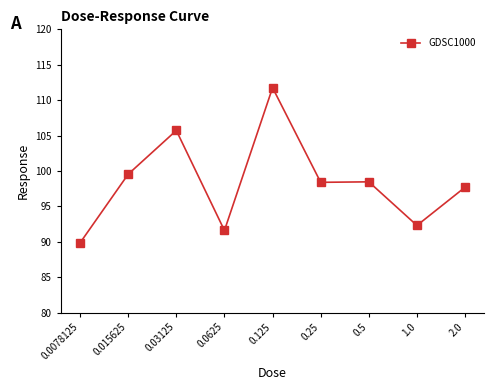

Approximately how many times larger is the value at 0.125 compared to 0.03125?

1.1